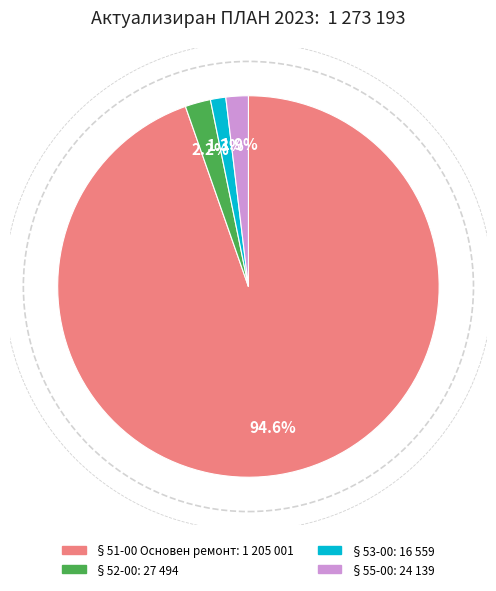

Which category has the smallest portion of the pie?

§53-00: 16 559